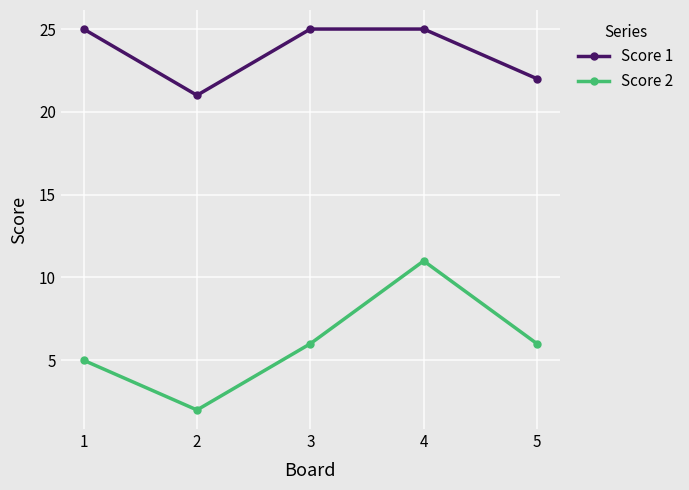

Reading left to right, transcribe all the data shown in this chart.

Score 1: 25	21	25	25	22
Score 2: 5	2	6	11	6